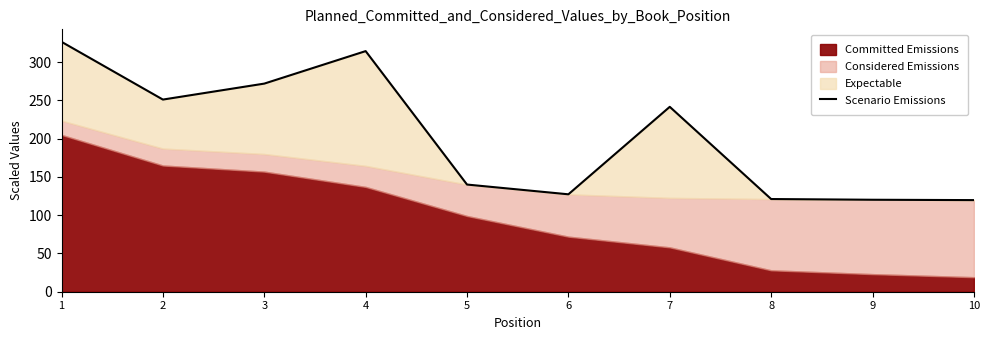

True or false: the data has more than 2 interior local peaks.

False